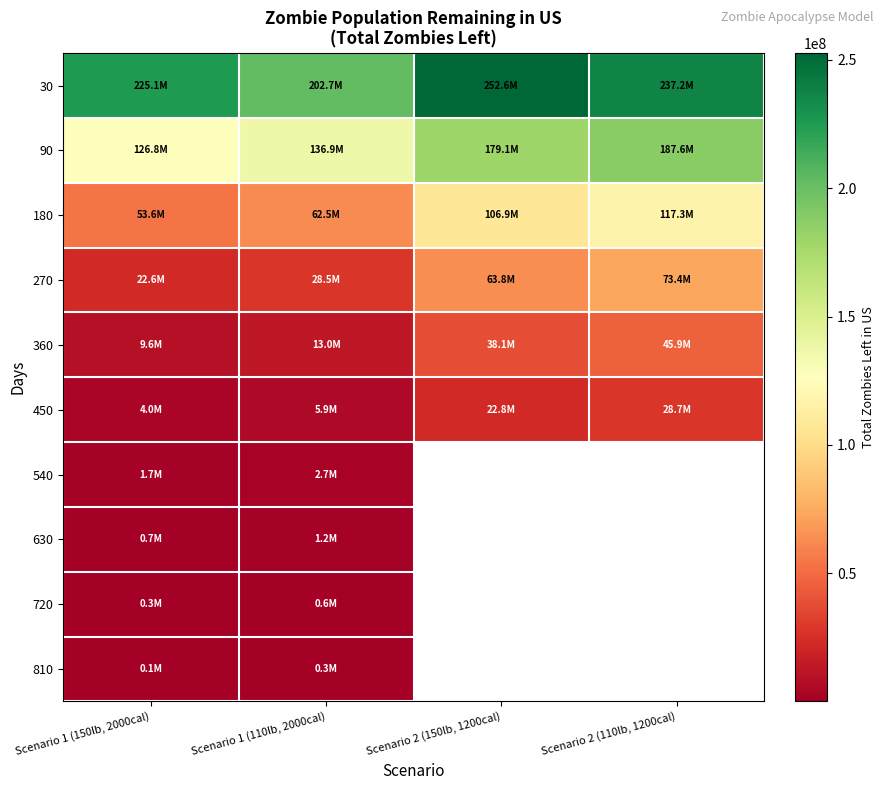

The 360 series shows 38120019.1 at Scenario 2 (150lb, 1200cal). True or false?

True